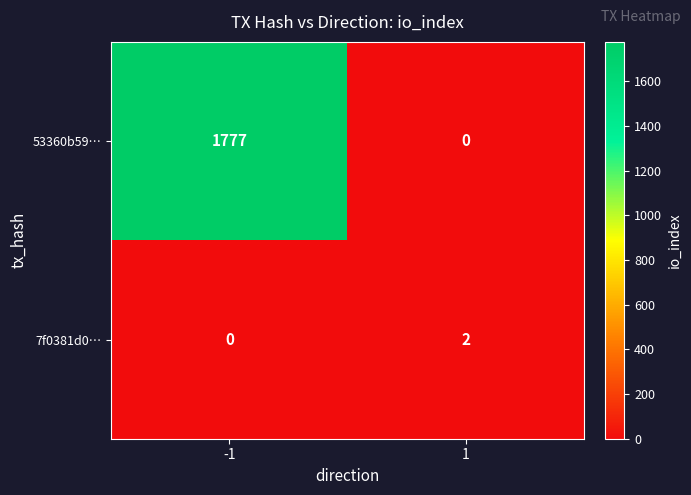

At how many categories does at least one series exceed 1540?

1